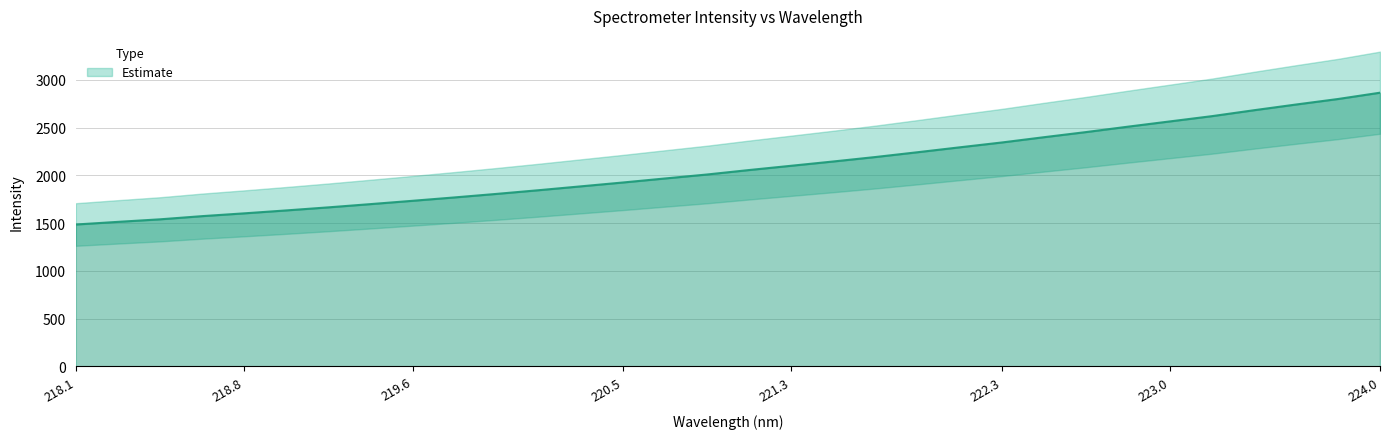

Reading left to right, extract all data points from this chart.

1486.0	1513.8	1540.4	1573.6	1602.9	1633.6	1665.7	1699.6	1734.4	1769.8	1806.8	1845.4	1885.7	1926.1	1968.2	2009.9	2056.6	2101.2	2146.1	2192.6	2242.7	2294.0	2344.6	2399.7	2453.3	2510.0	2565.2	2620.3	2682.3	2742.0	2799.8	2865.8